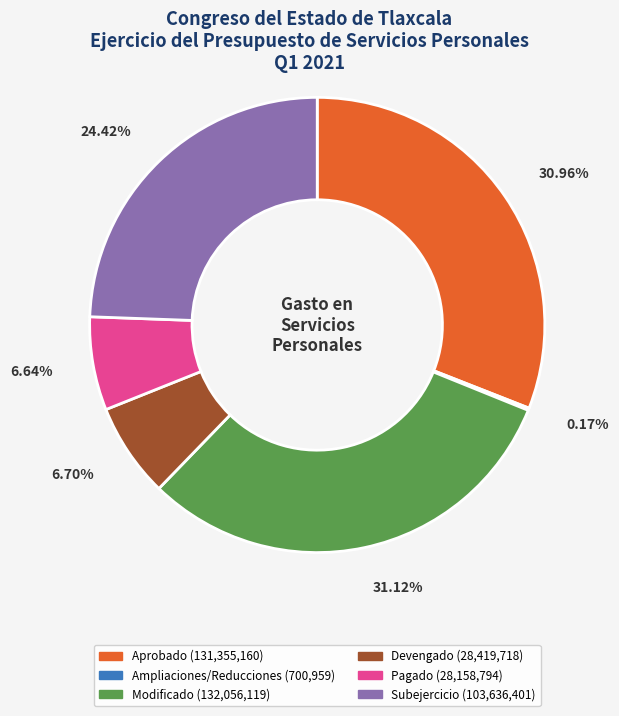

To the nearest percent, what portion does Pagado represent?

7%